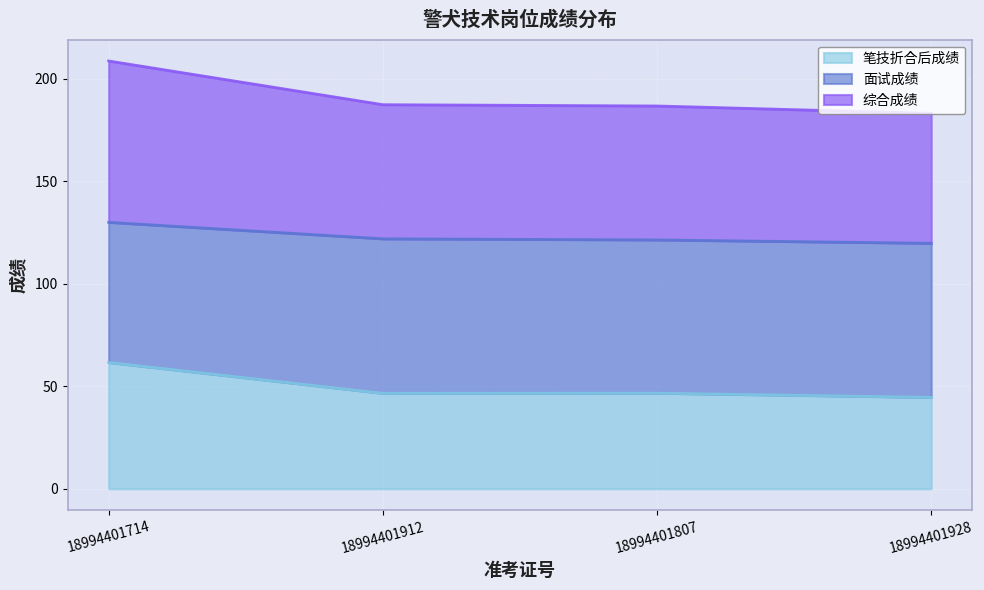

True or false: 笔技折合后成绩 has a value of 24.7 at 18994401807.

False